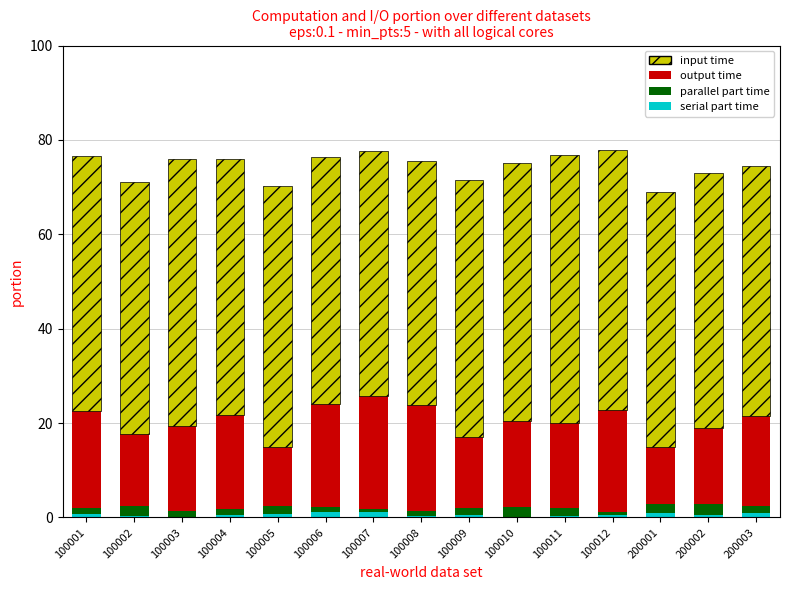

What is the difference between the maximum and minimum values in the parallel part time series?

1.6